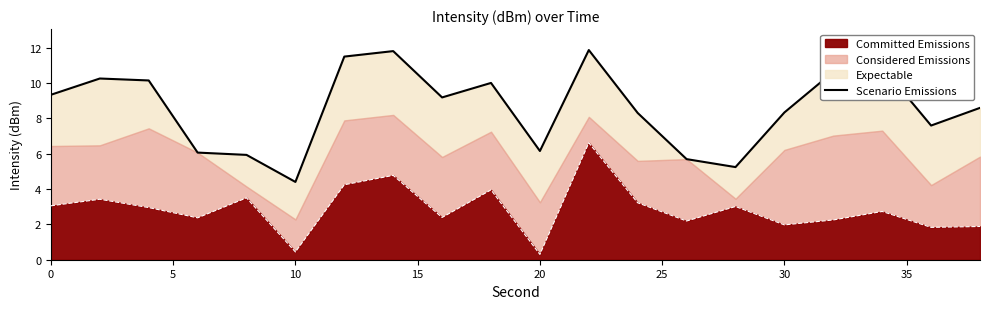

What is the highest value of the Committed Emissions series?

6.6